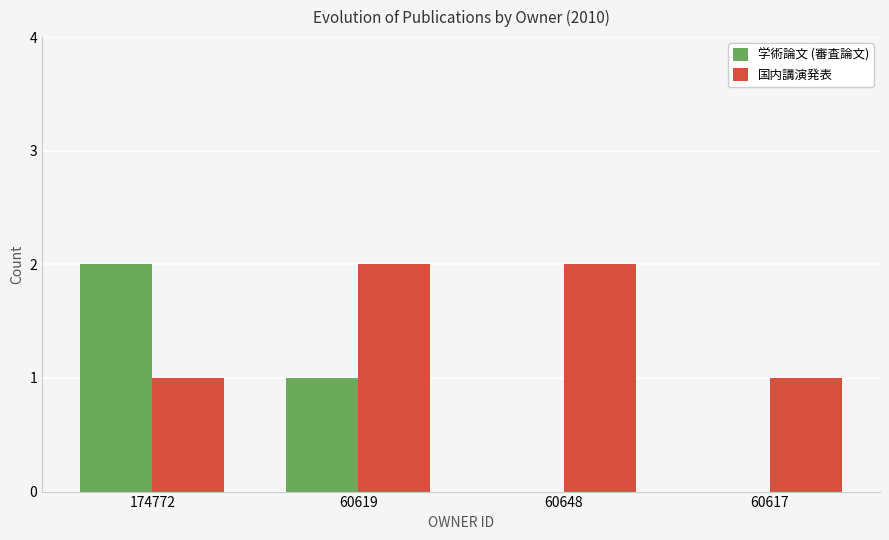

True or false: 国内講演発表 has a value of 3 at 60648.

False